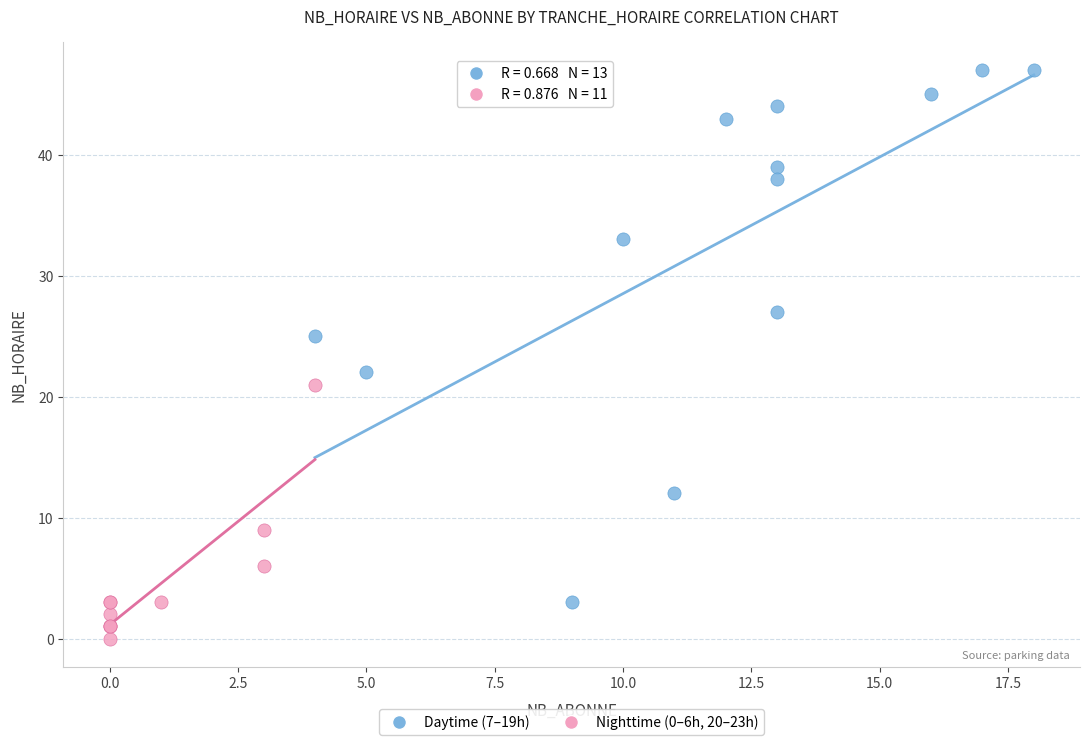

Which series has the largest Y range (max minus min)?

Daytime (7–19h)